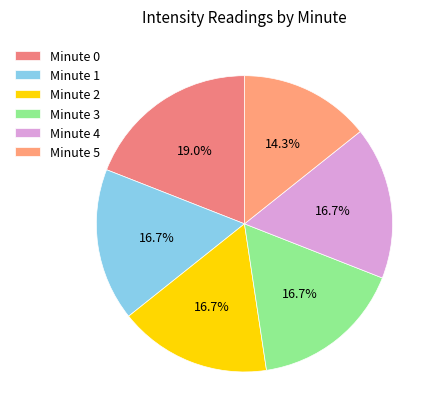

How many segments does this pie chart have?

6